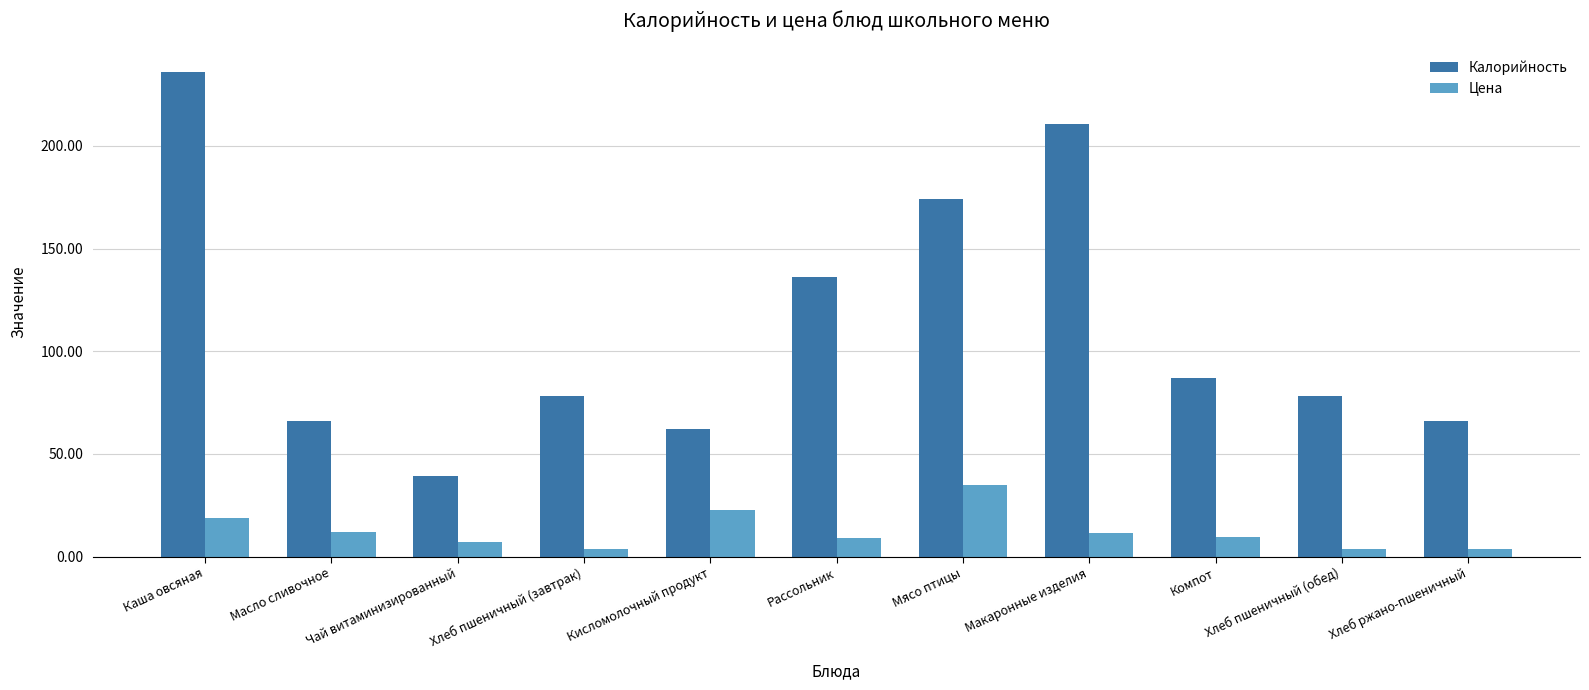

Rank the series by their maximum value, from lowest to highest.

Цена, Калорийность